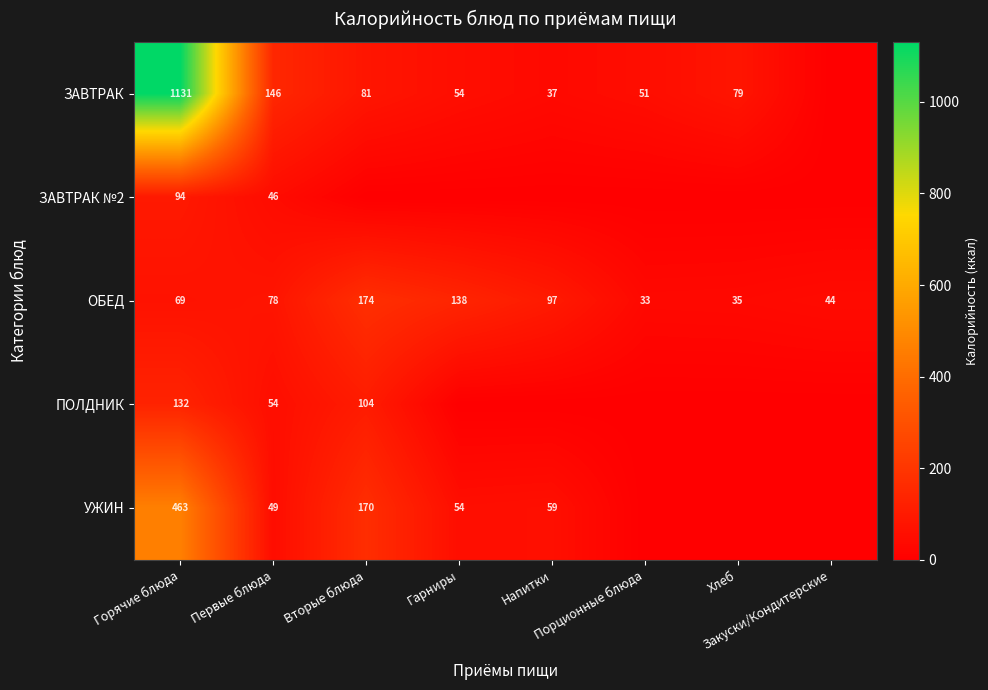

Which has a higher value, Гарниры or Закуски/Кондитерские?

Гарниры